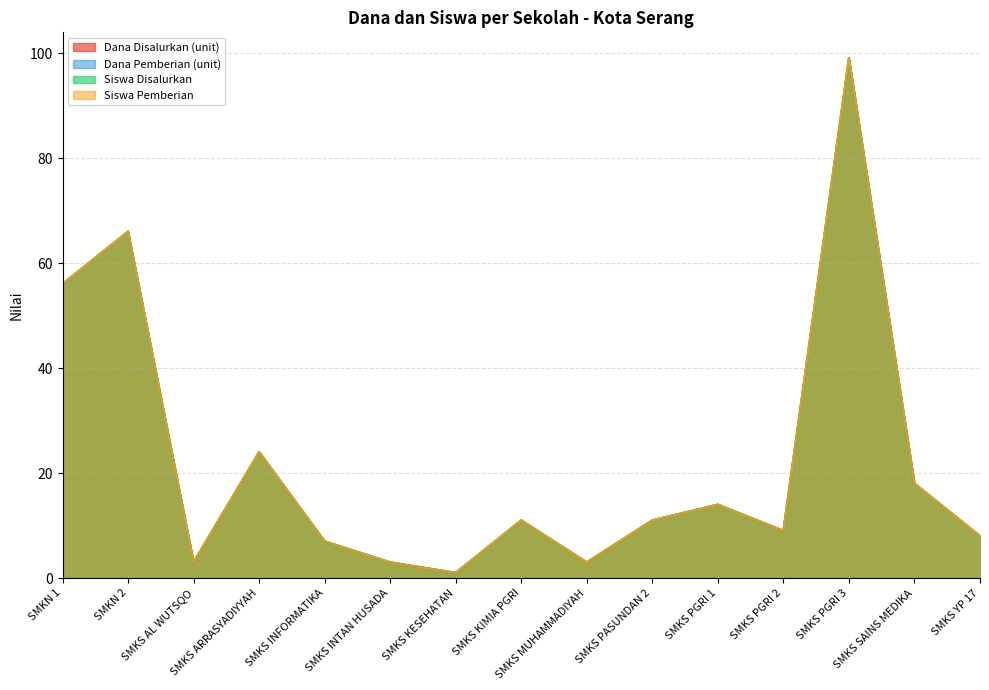

Between SMKS ARRASYADIYYAH and SMKS SAINS MEDIKA, which series saw the biggest shift?

Dana Disalurkan